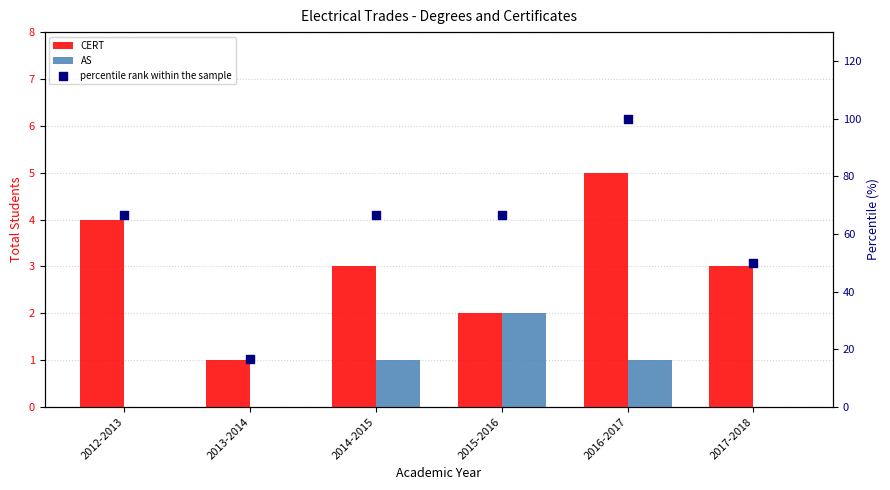

Which series has the largest Y range (max minus min)?

percentile rank within the sample